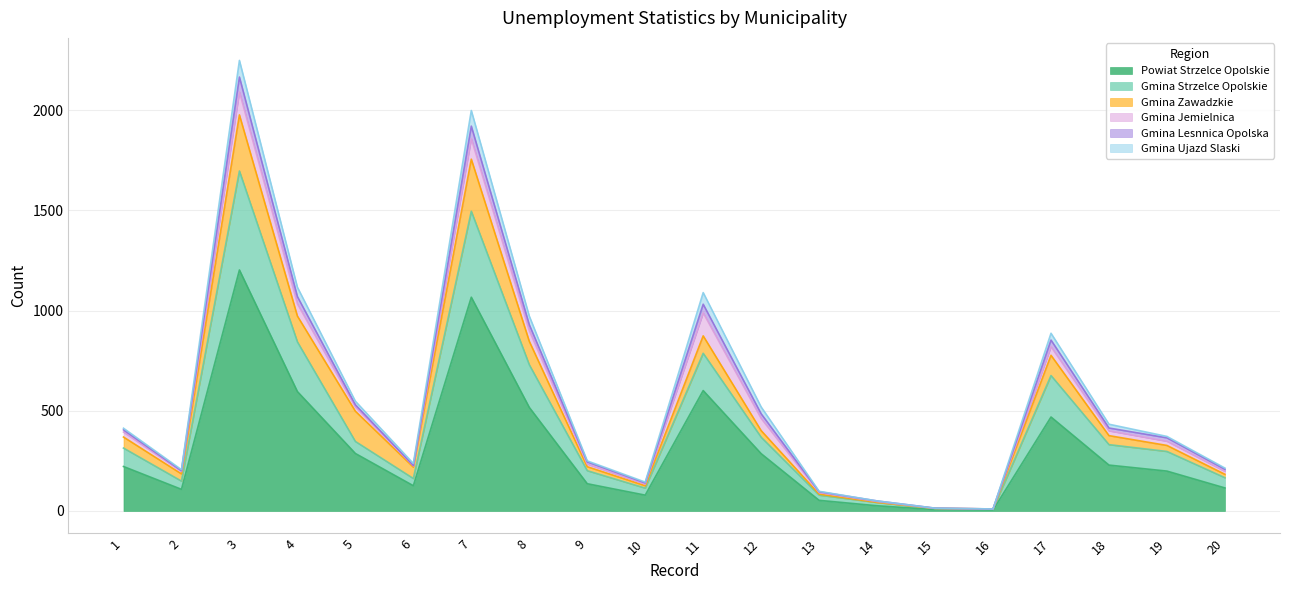

What is the maximum value for Powiat Strzelce Opolskie?

1203